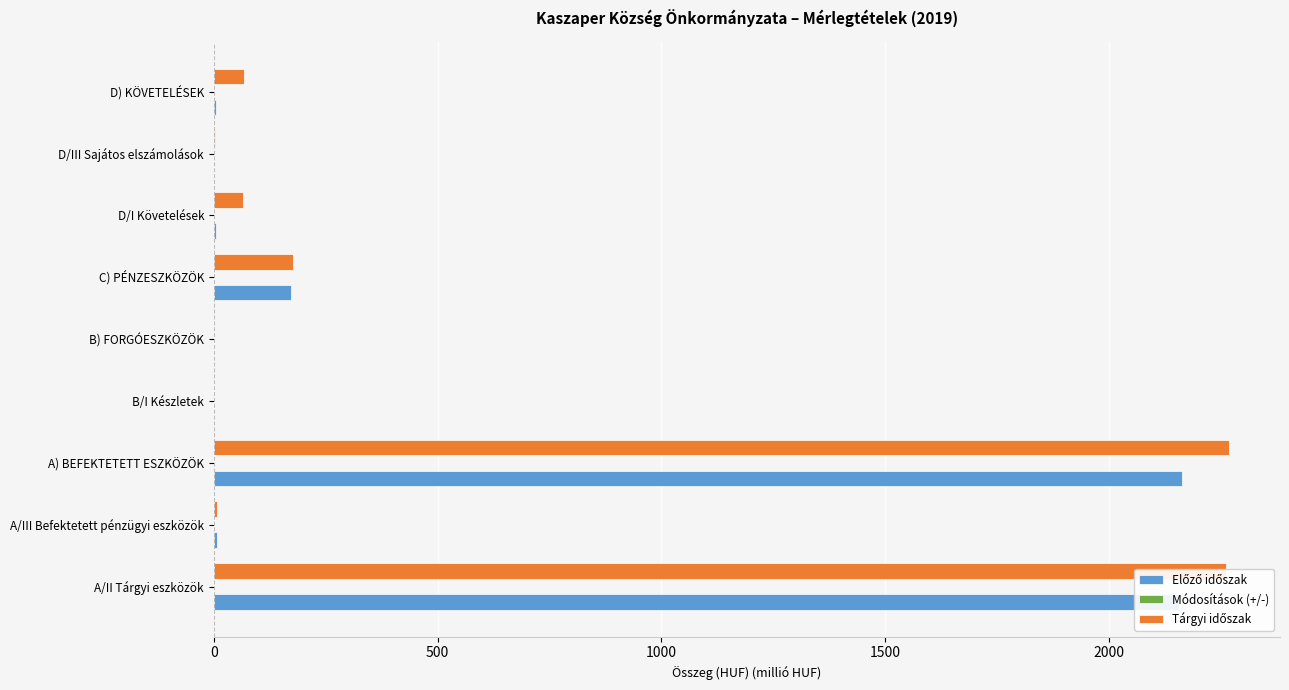

How many distinct data groups are displayed?

2